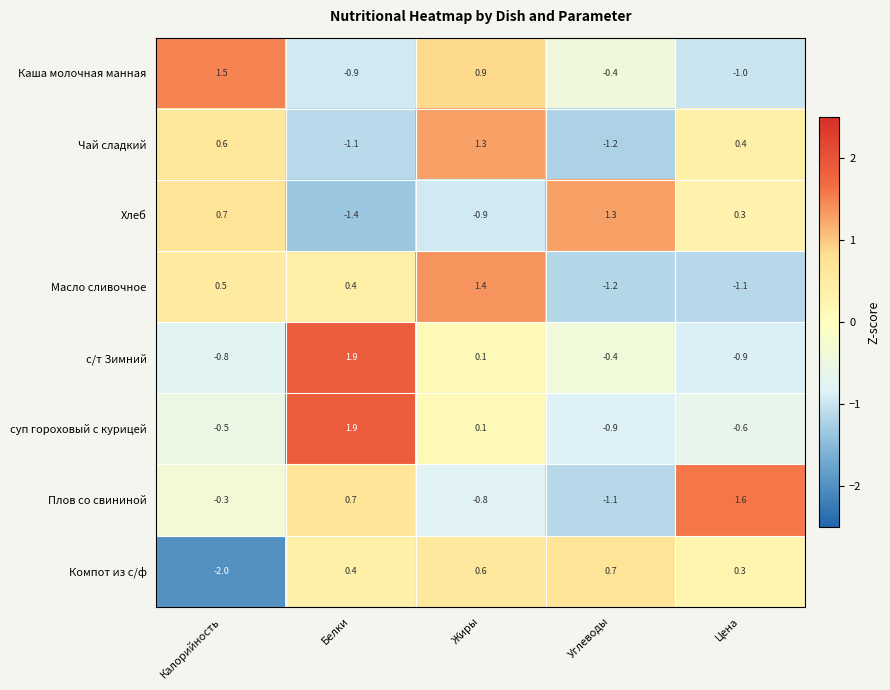

The суп гороховый с курицей series shows -1.3 at Углеводы. True or false?

False